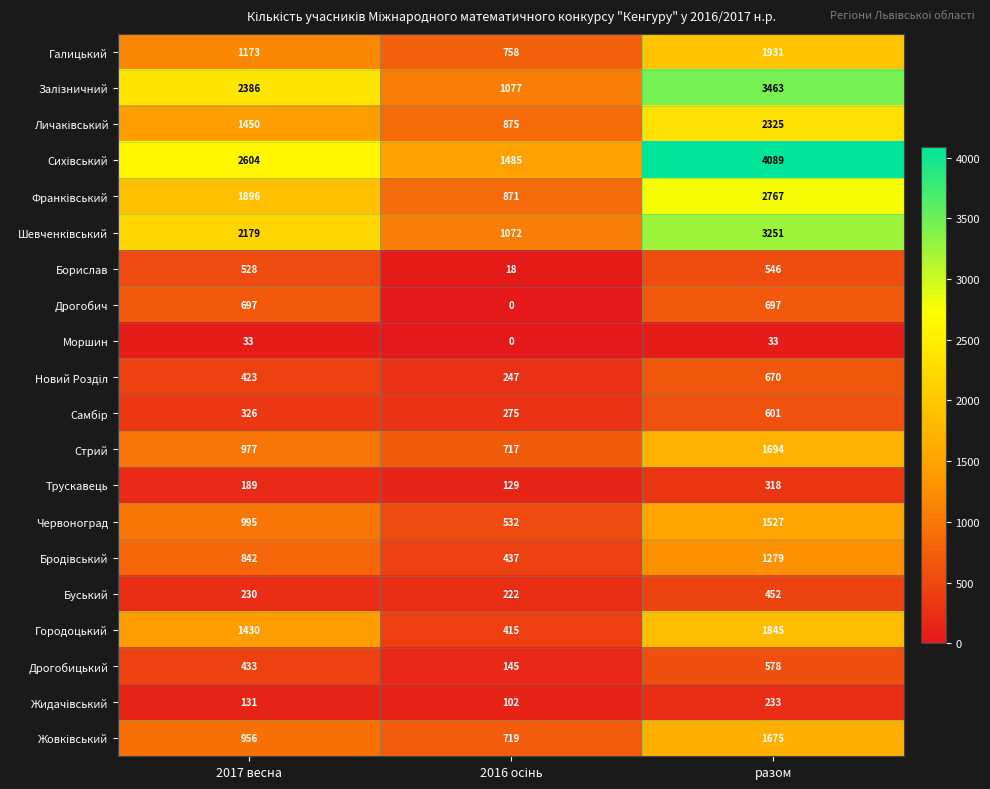

What is the spread (max minus min) of values at разом?

4056